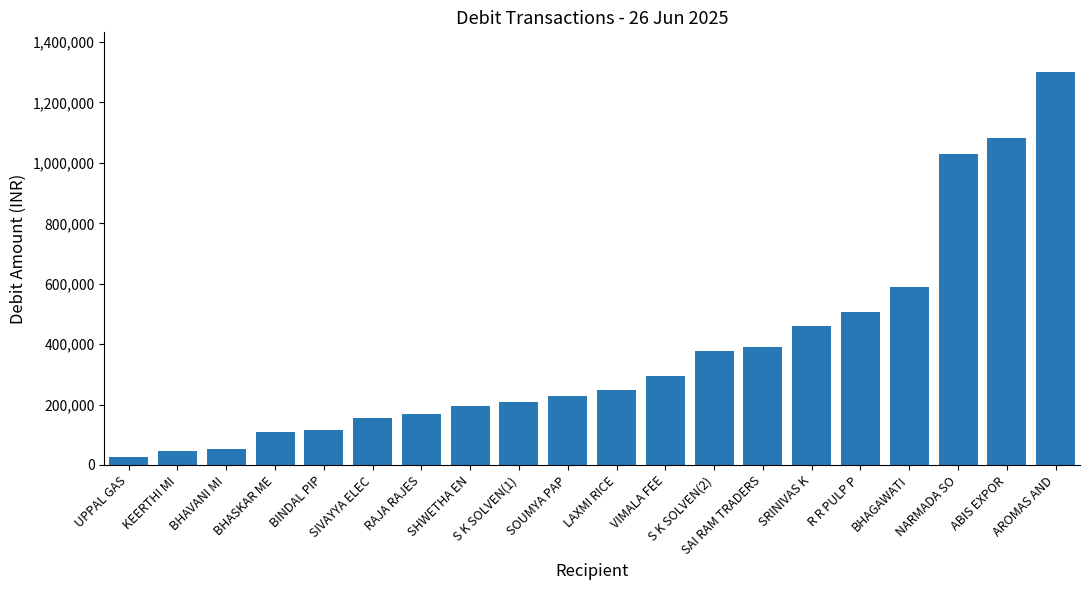

How many series are shown in this chart?

1